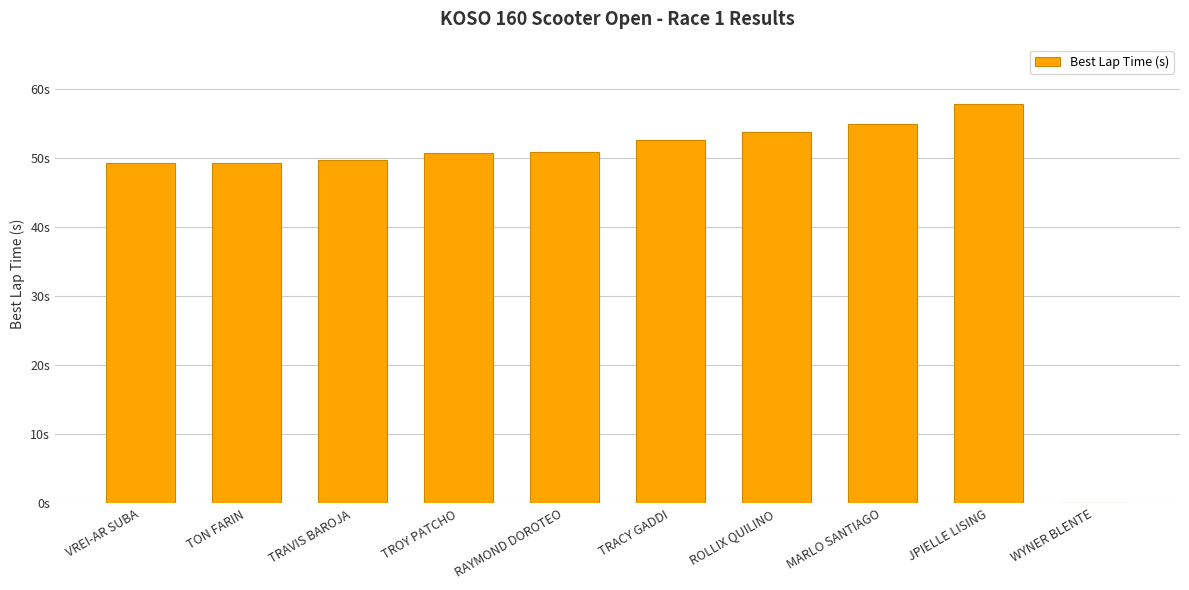

Read the value at TRACY GADDI.

52.6